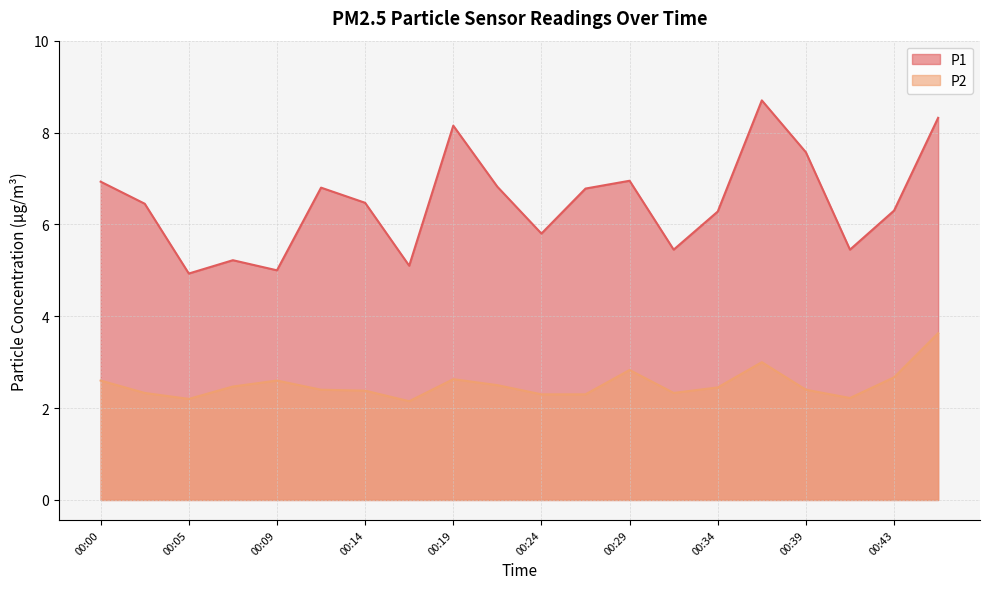

How many lines are shown in the chart?

2